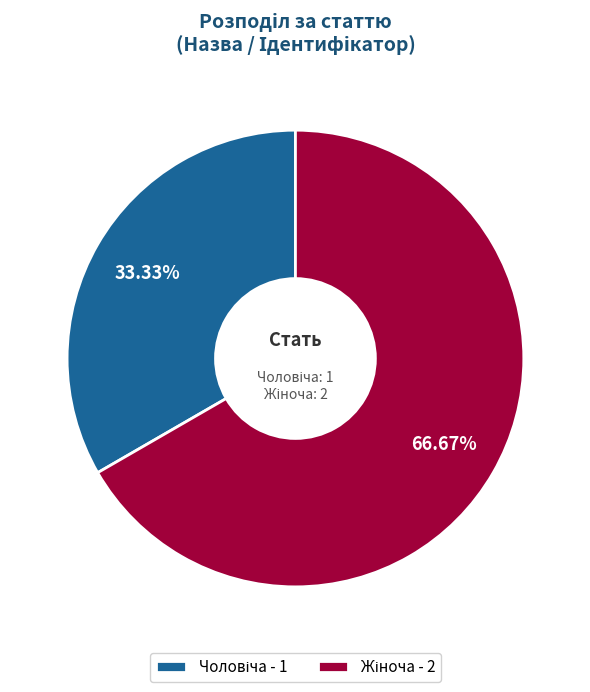

Does any single category account for the majority?

Yes